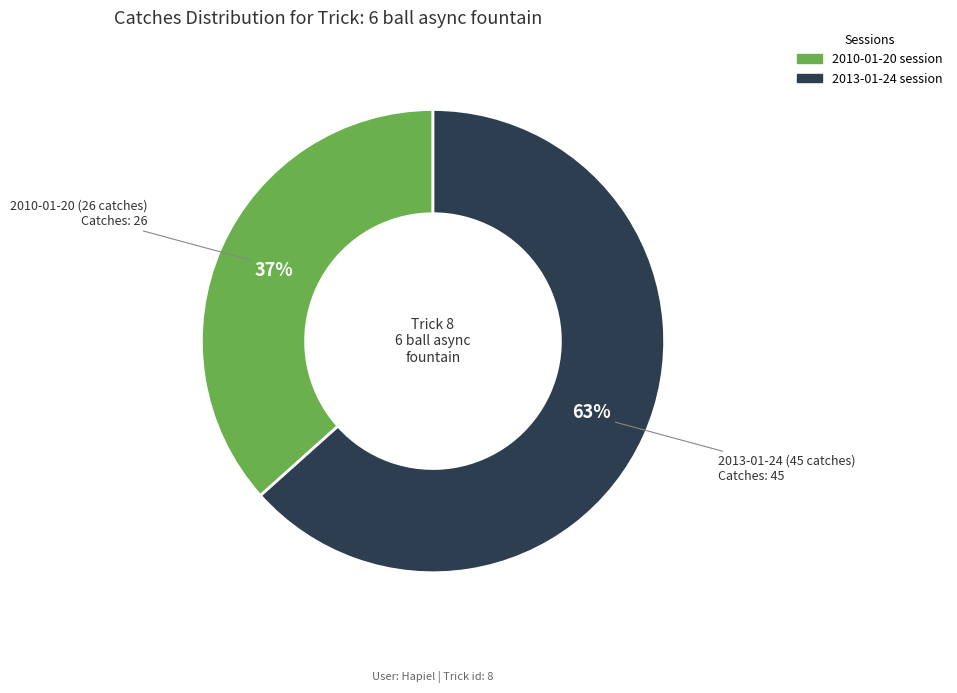

Is there a majority slice in this chart?

Yes